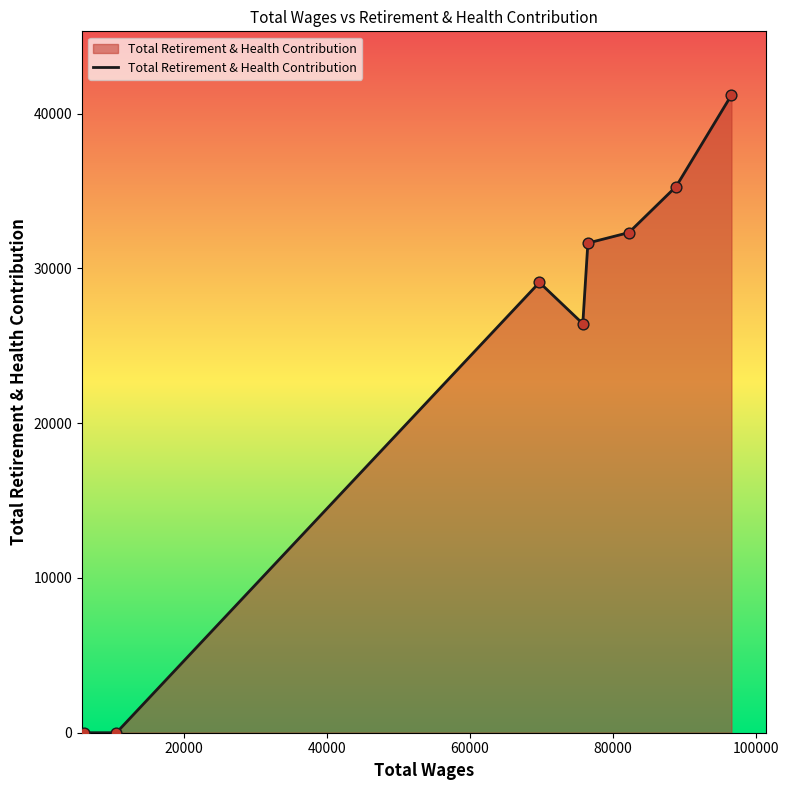

What is the difference between the maximum and minimum values?

41195